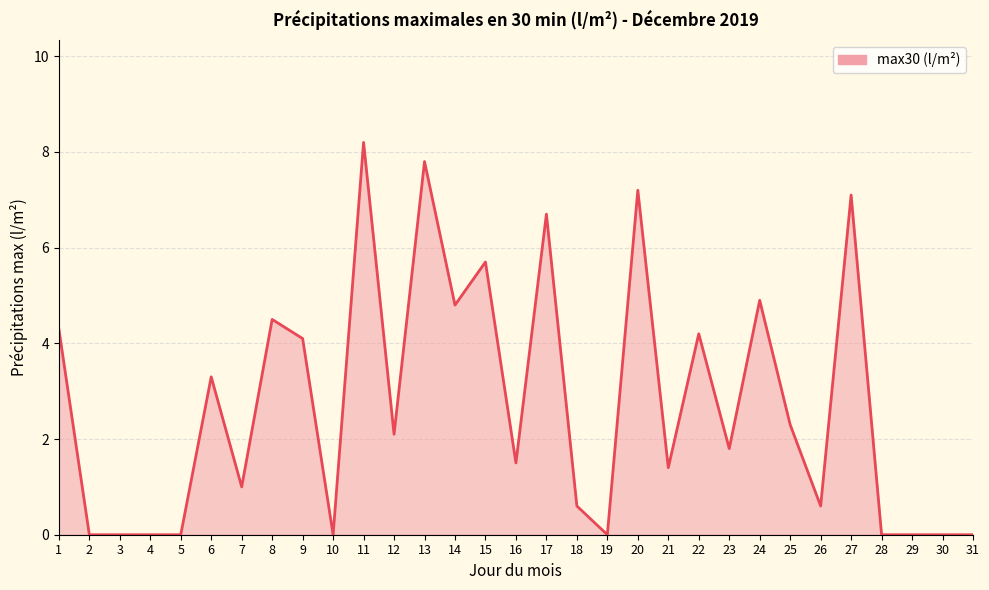

Count the number of data series in this chart.

1